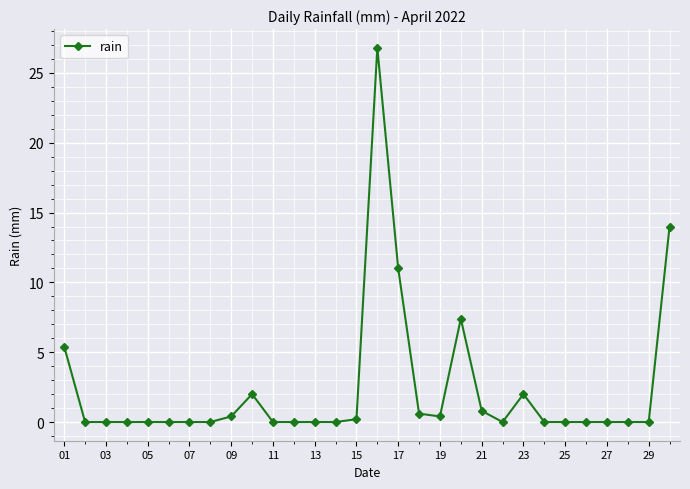

What is the sum of all values?

71.0